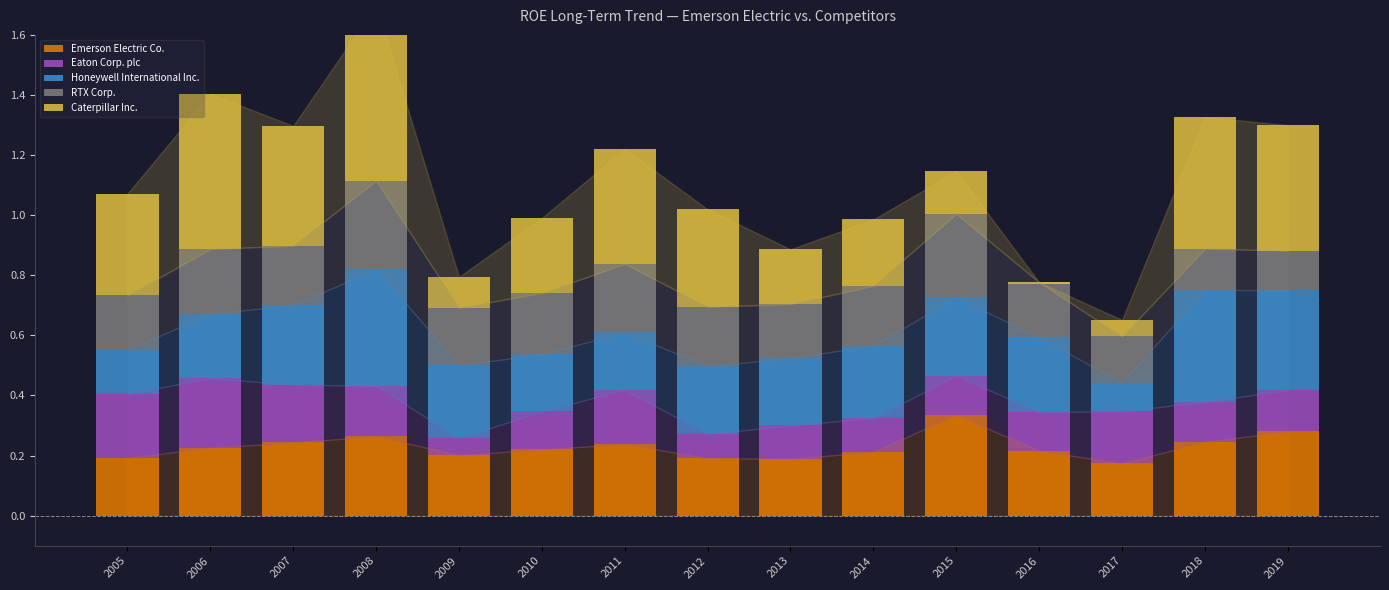

What is the difference between the maximum and second lowest values in the RTX Corp. series?

0.2